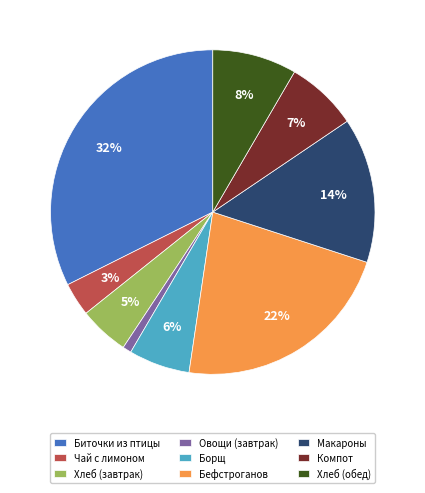

Between Овощи (завтрак) and Хлеб (завтрак), which is larger?

Хлеб (завтрак)